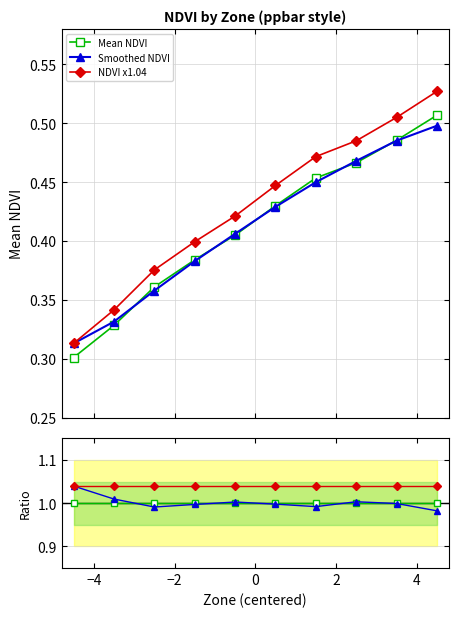

True or false: NDVI x1.04 has more than 1 points higher than both neighbors.

False